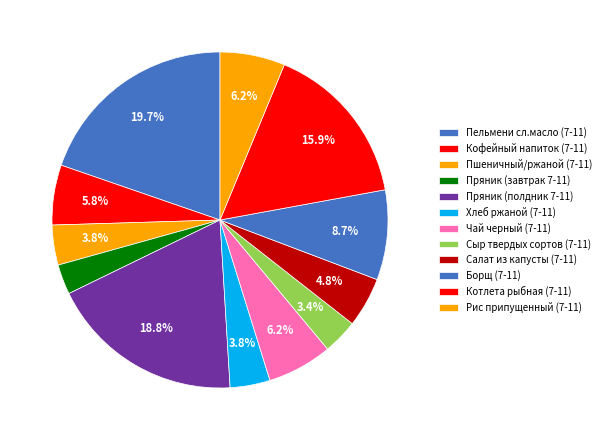

Is there any slice that represents more than half of the pie?

No